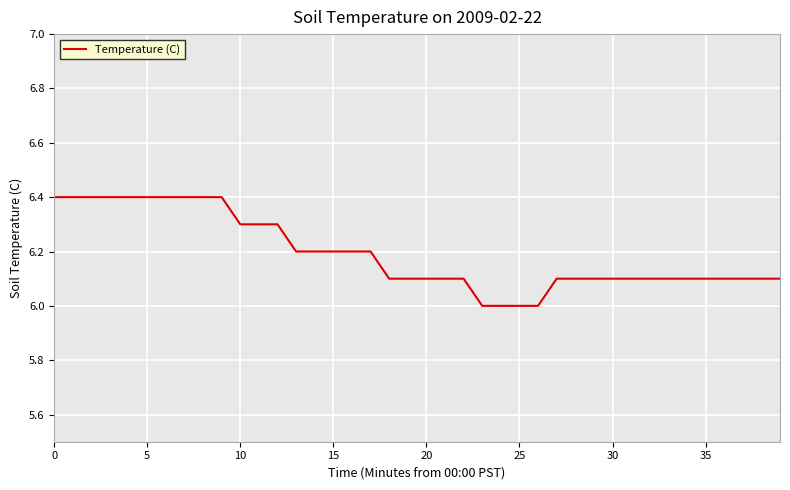

What is the difference between the maximum and minimum values?

0.4